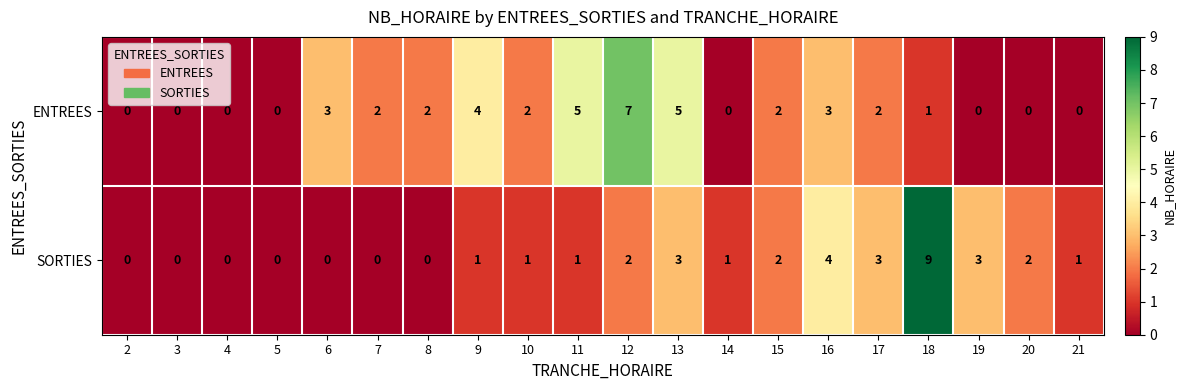

At 13, list the series in order from smallest to largest.

SORTIES, ENTREES